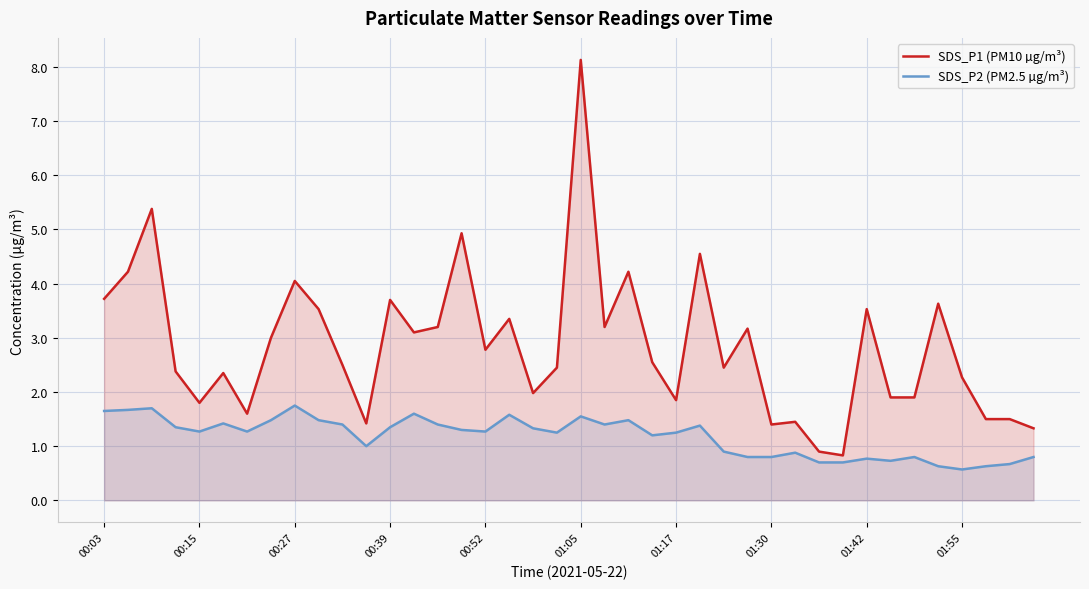

Does the chart display data point markers on the line(s)?

No